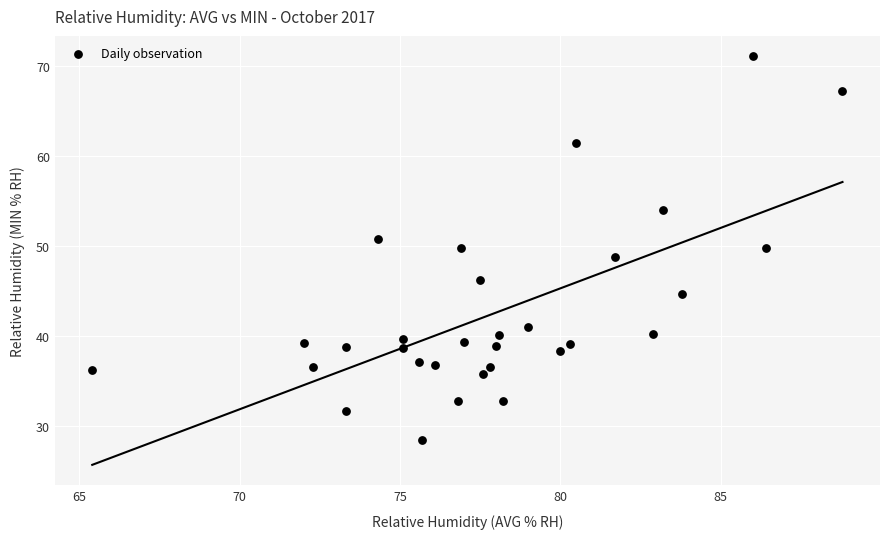

What is the range of Y values (max minus min)?

42.7